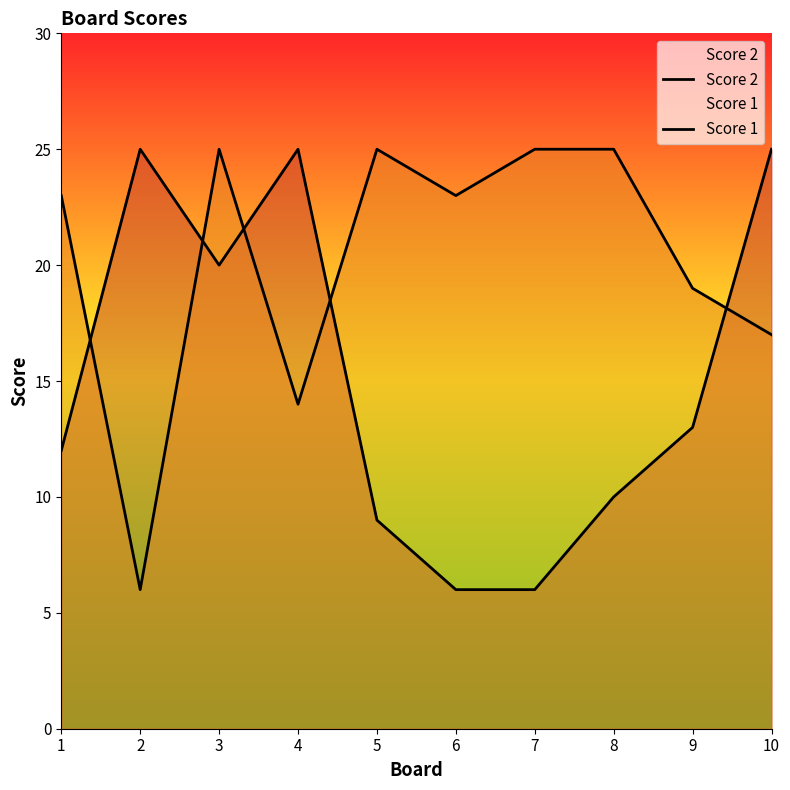

At which label is Score 2 closest to 15?

9